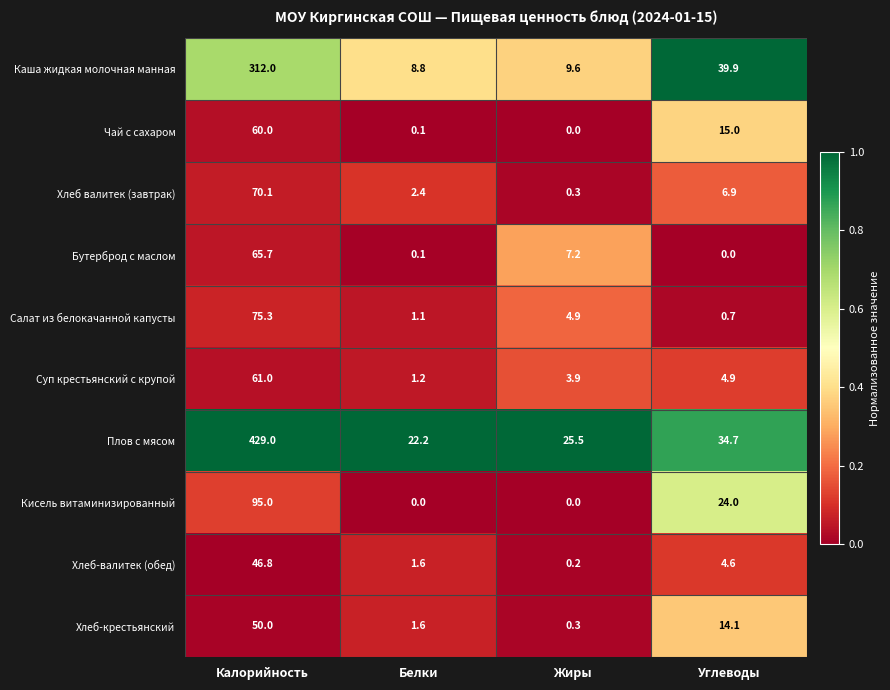

Count the number of data series in this chart.

10